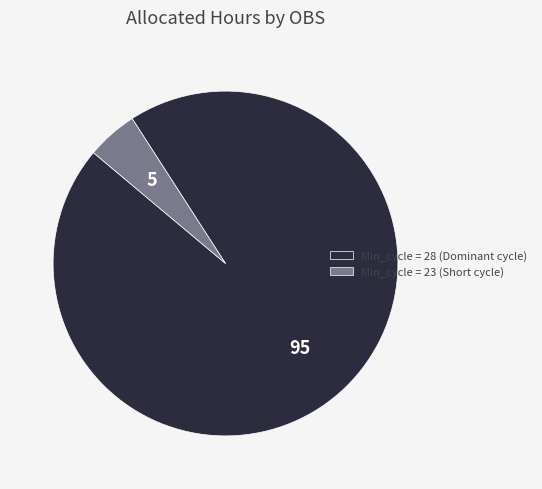

Is it true that Min_cycle = 23 (Short cycle) is 10% of the pie?

False